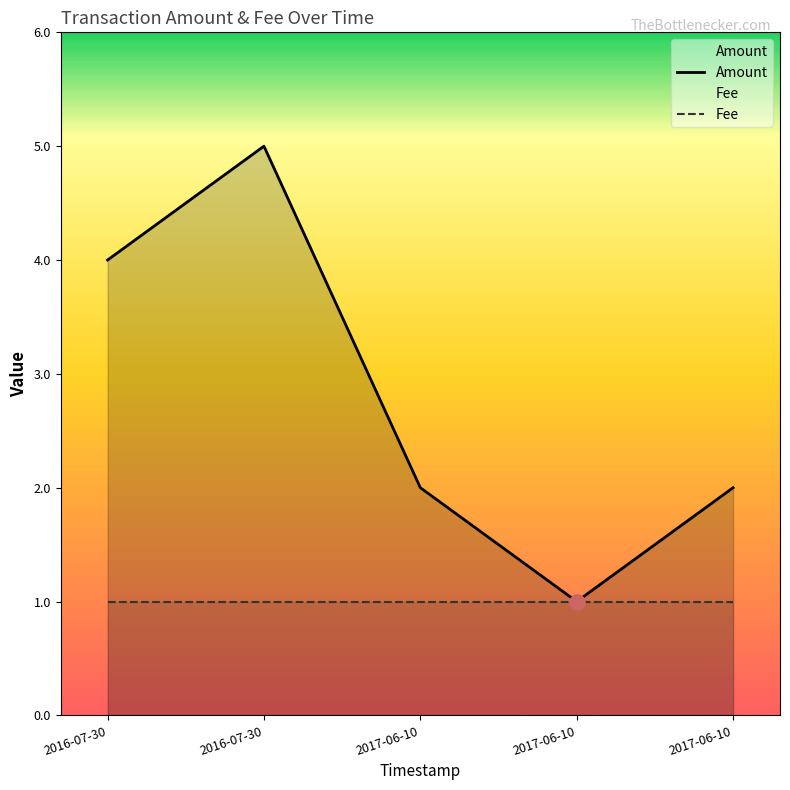

At which category is the sum across all series the highest?

2016-07-30